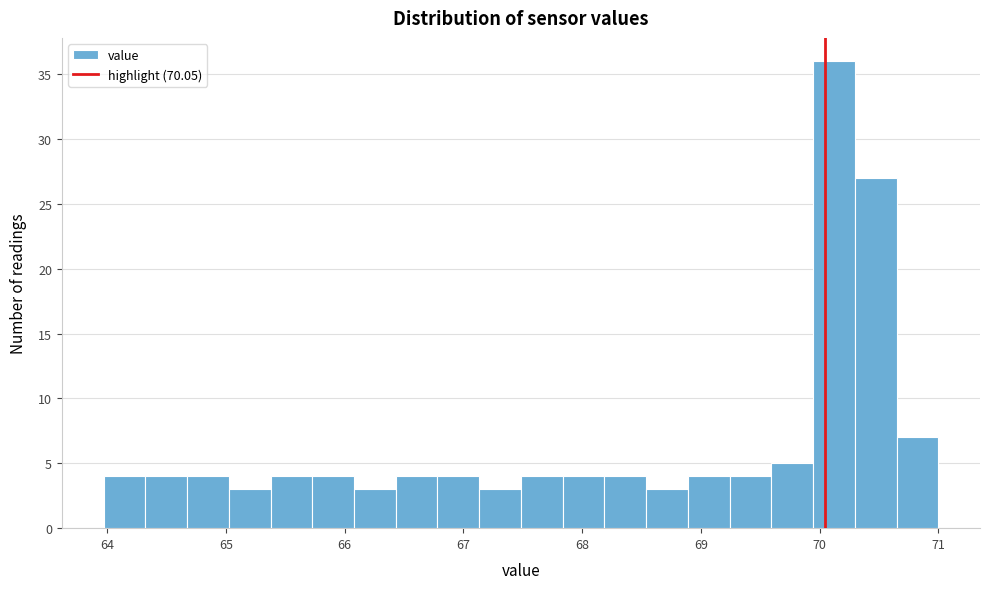

Around what value on the x-axis is the tallest bar? Give the approximate position of its centre, as read against the axis.

70.1